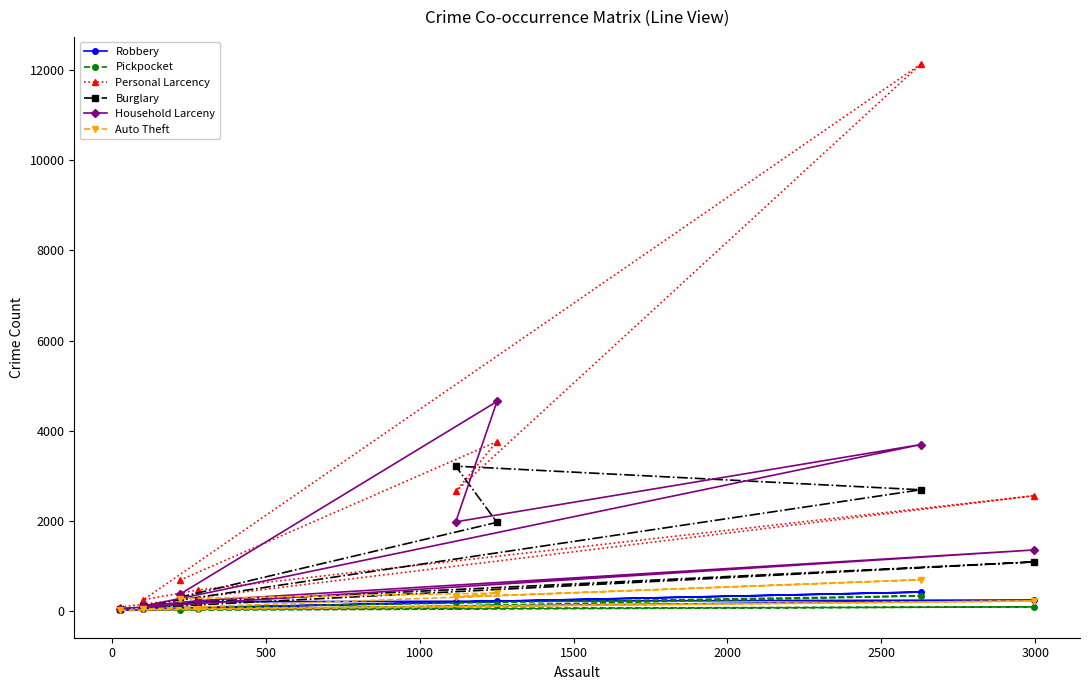

How many intersections are there between Personal Larcency and Burglary?

2